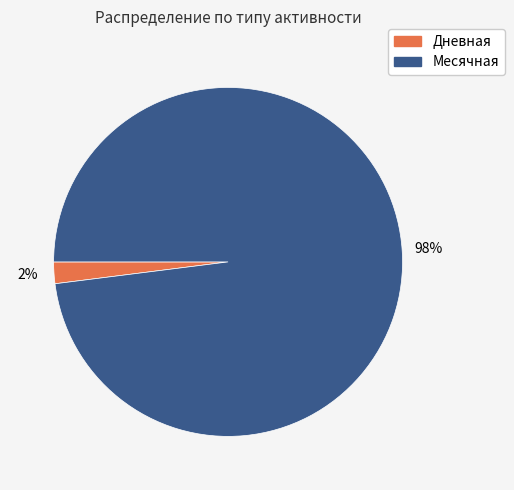

Which has a higher value, Дневная or Месячная?

Месячная